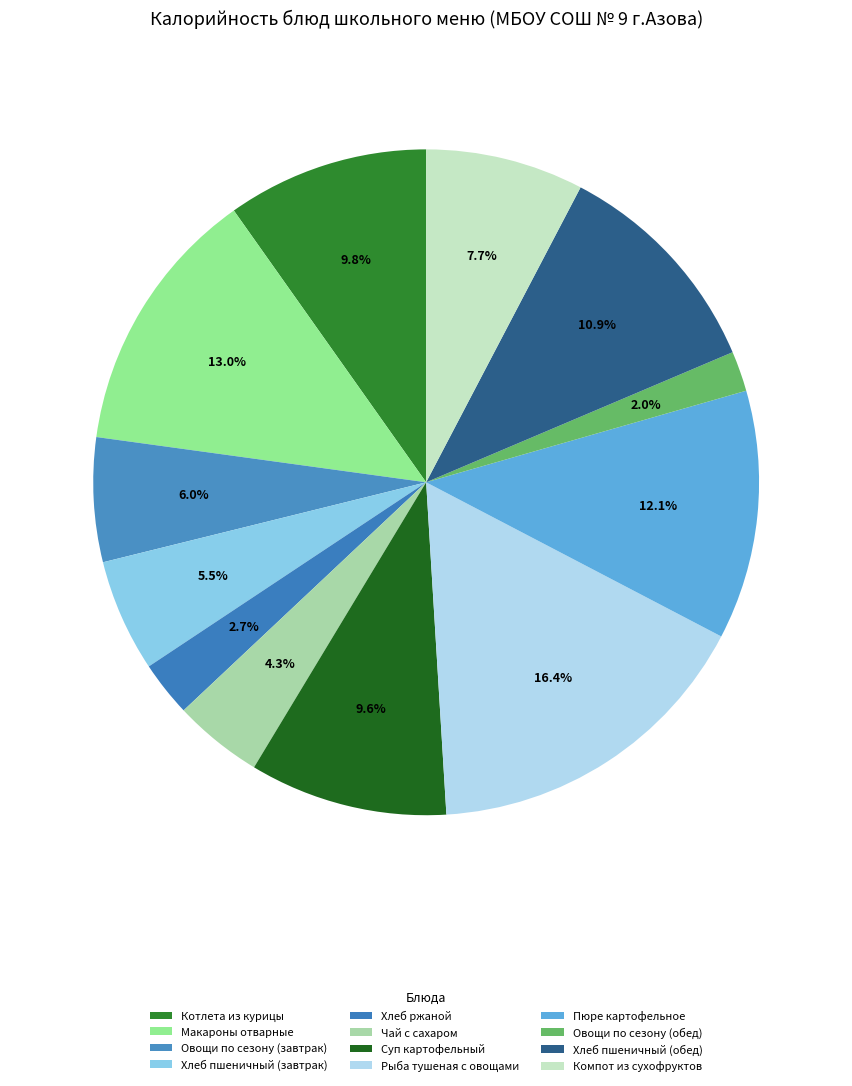

Combined, what portion of the pie is Чай с сахаром and Рыба тушеная с овощами?

20.7%